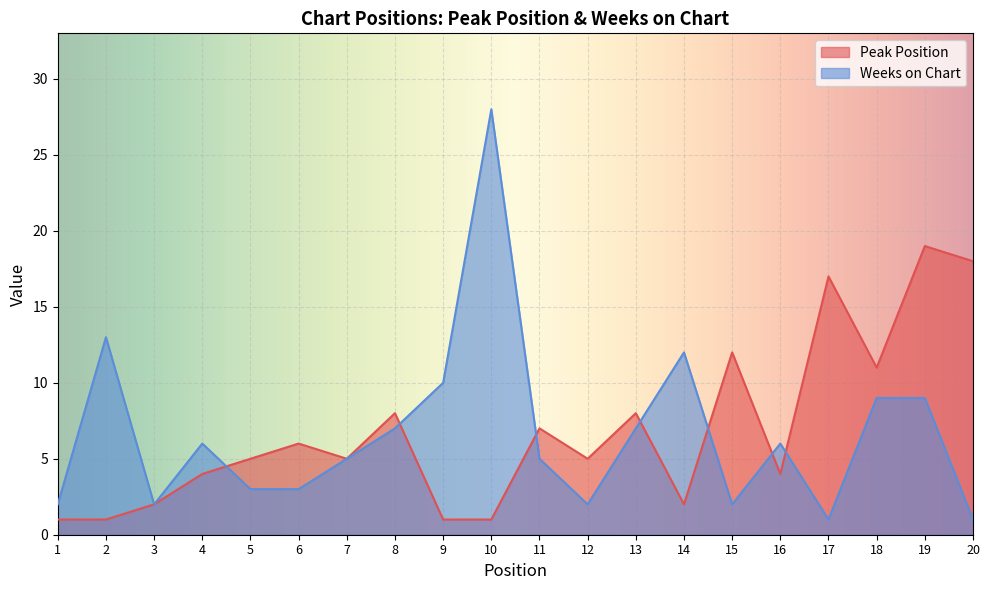

Reading right to left, extract all data points from this chart.

Peak Position: 20=18	19=19	18=11	17=17	16=4	15=12	14=2	13=8	12=5	11=7	10=1	9=1	8=8	7=5	6=6	5=5	4=4	3=2	2=1	1=1
Weeks on Chart: 20=1	19=9	18=9	17=1	16=6	15=2	14=12	13=7	12=2	11=5	10=28	9=10	8=7	7=5	6=3	5=3	4=6	3=2	2=13	1=2